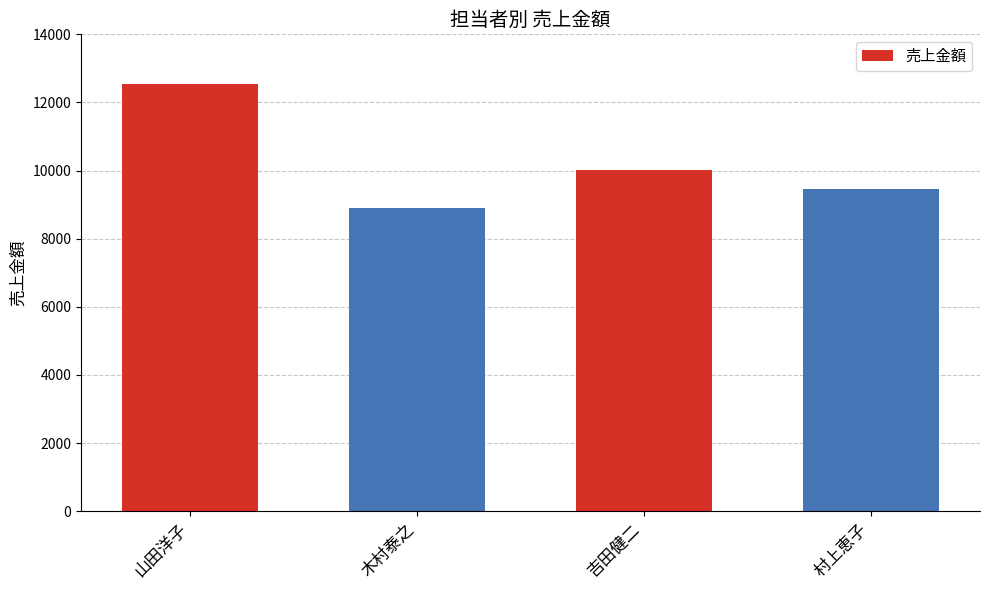

What is the average value?

10228